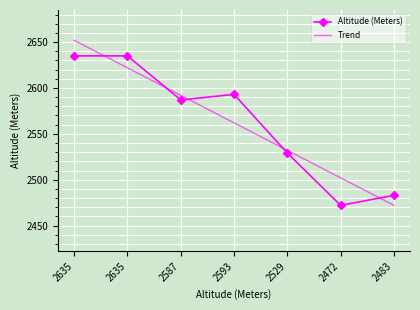

What are all the series names shown in the legend?

Altitude (Meters), Trend